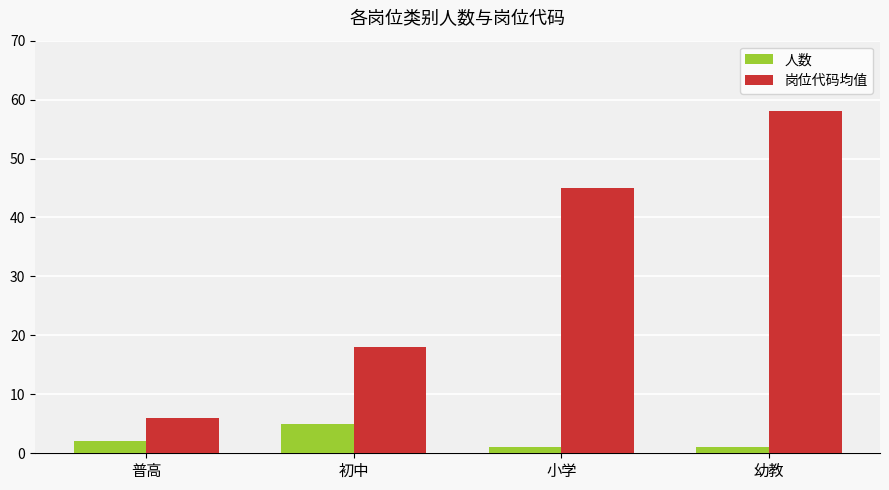

How many bars are there in each group?

2